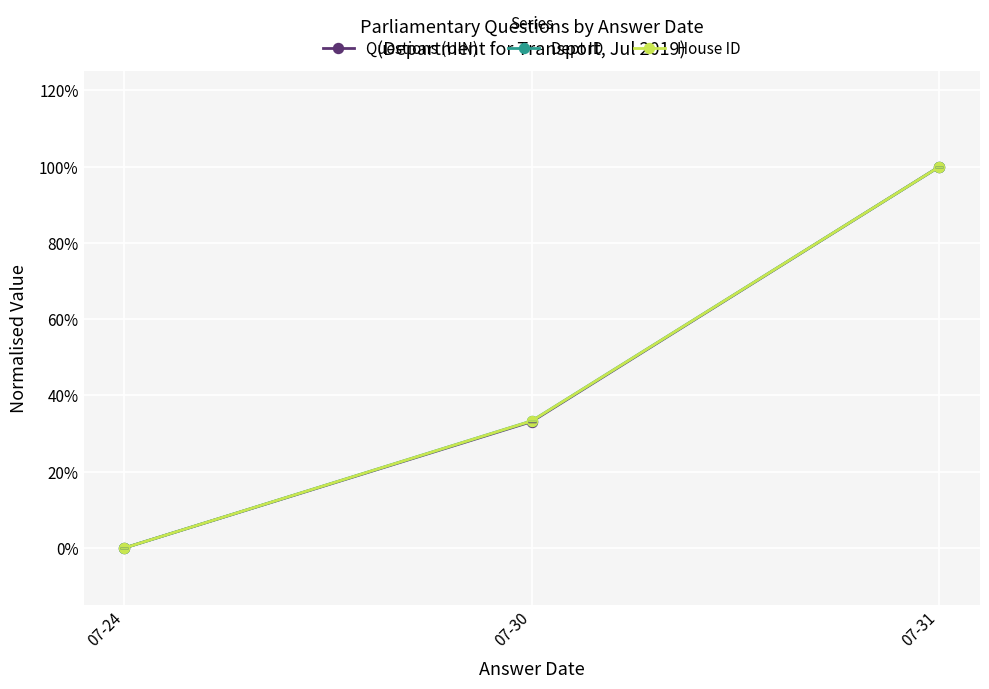

Does the chart have visible grid lines?

Yes